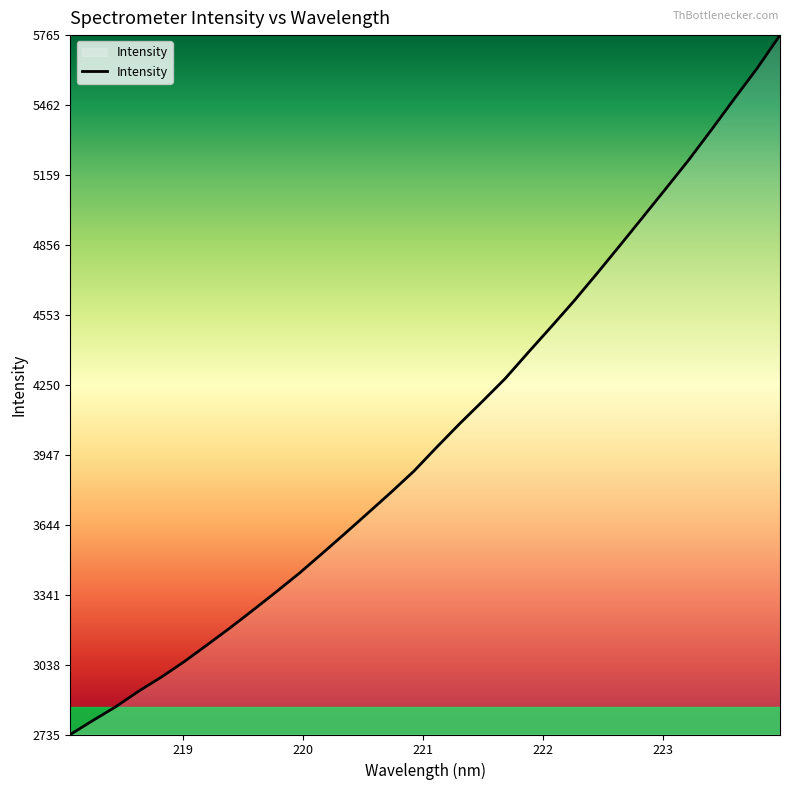

What is the maximum value shown in the chart?

5765.0